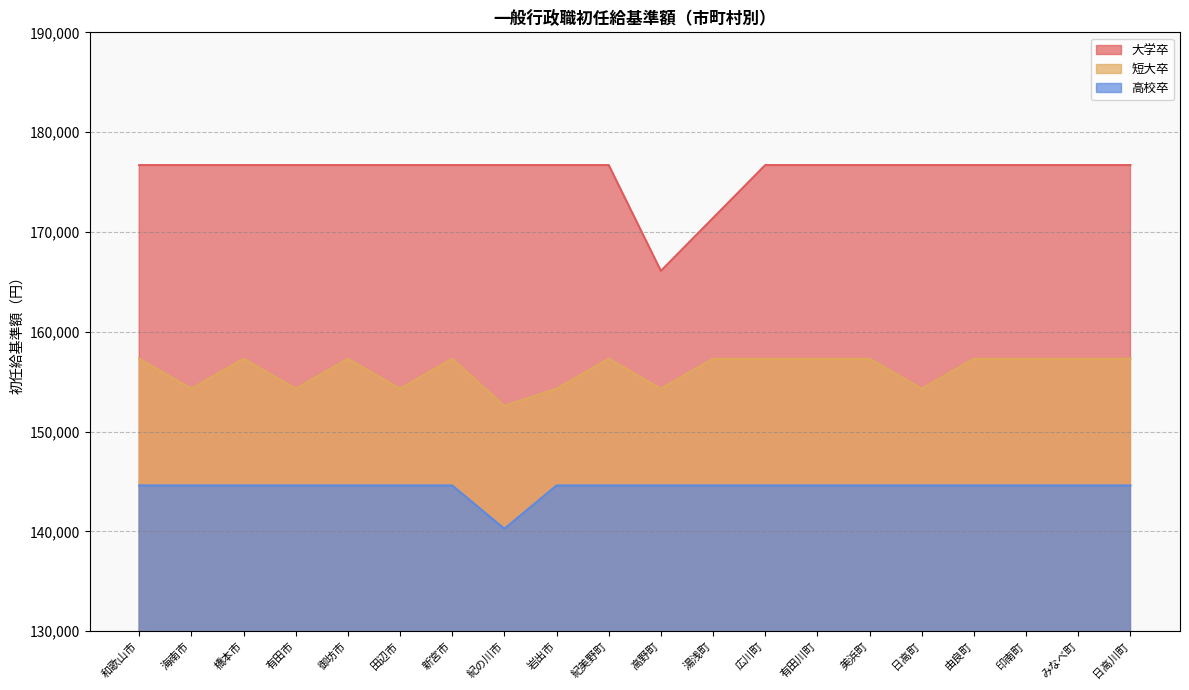

At which category does the chart reach its minimum across all series?

紀の川市